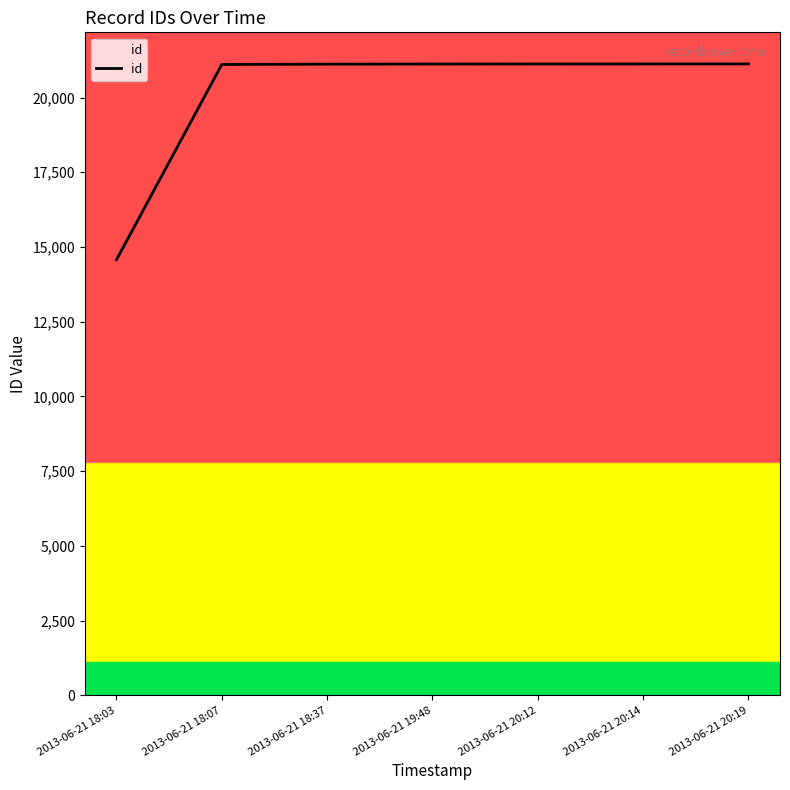

True or false: the data shows 21106 at 2013-06-21 18:07.

True